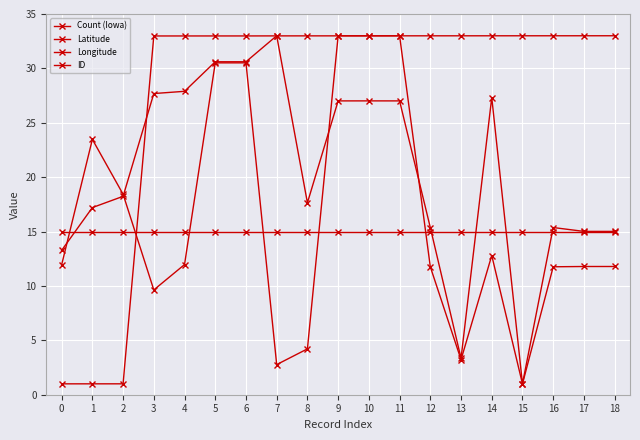

True or false: Longitude has more than 1 points higher than both neighbors.

True